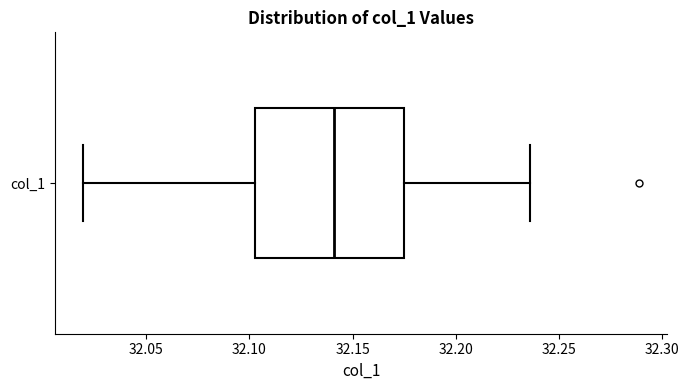

Read this box plot against the x-axis: the position of the median line, the range covered by the box, and the ends of both whiskers. The values are not printed on the chart, so give them approximately, as read against the axis.

median 32.140, box 32.105 to 32.175, whiskers 32.020 to 32.235